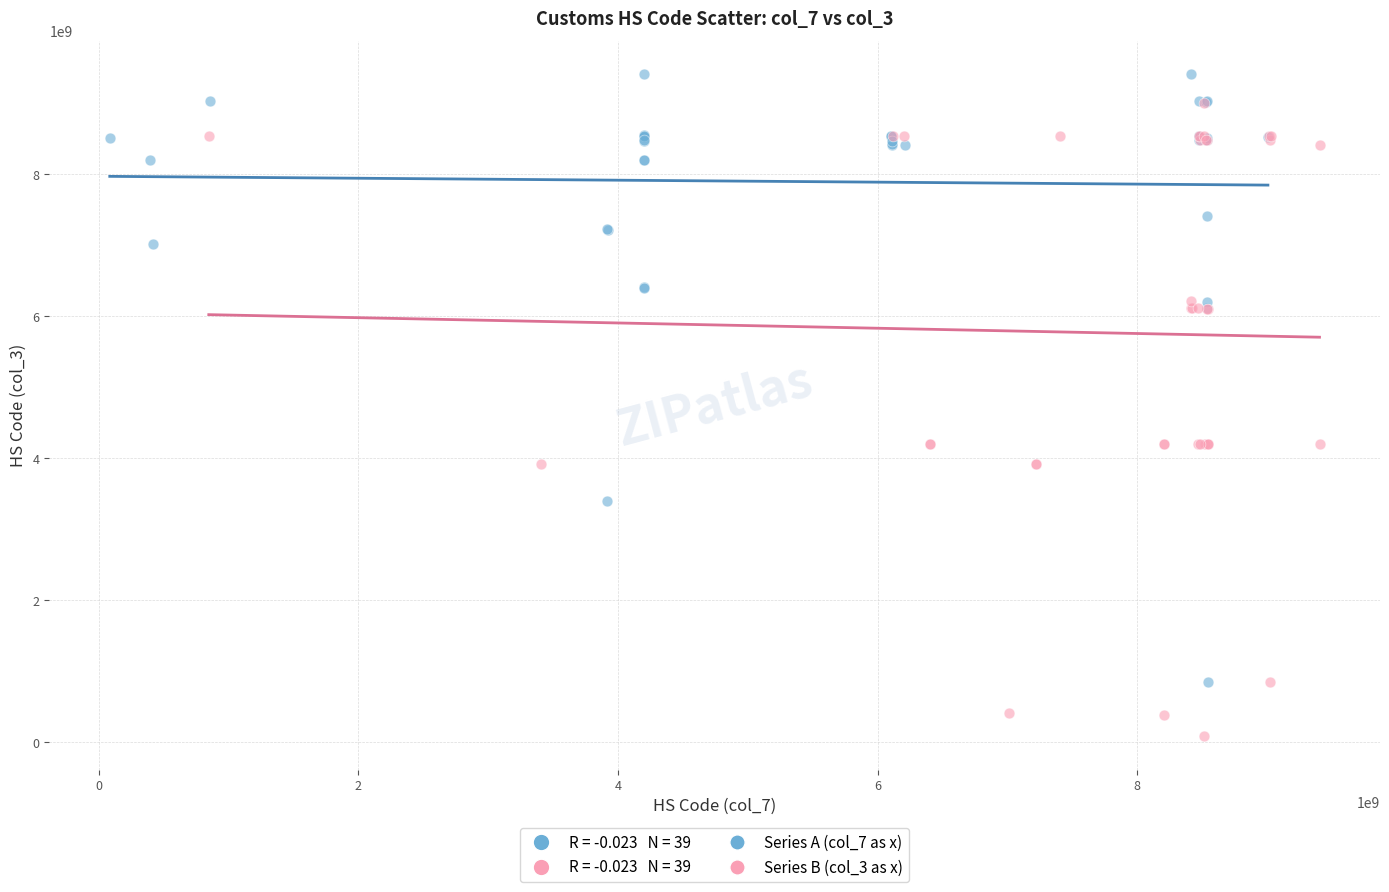

Which series reaches the minimum Y coordinate?

Series B (col_3 as x)